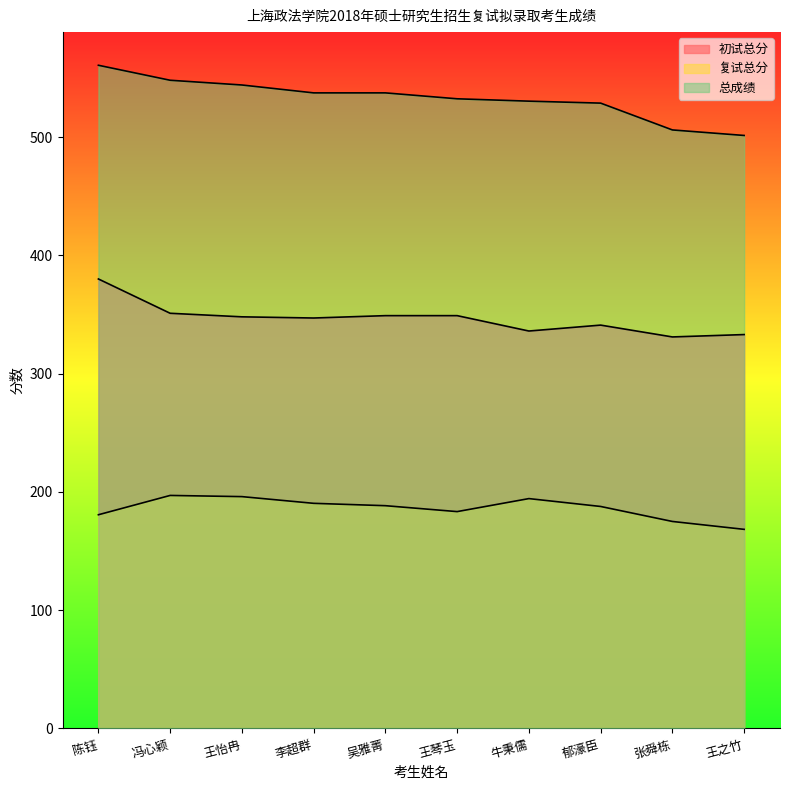

What is the spread (max minus min) of values at 李超群?

347.0